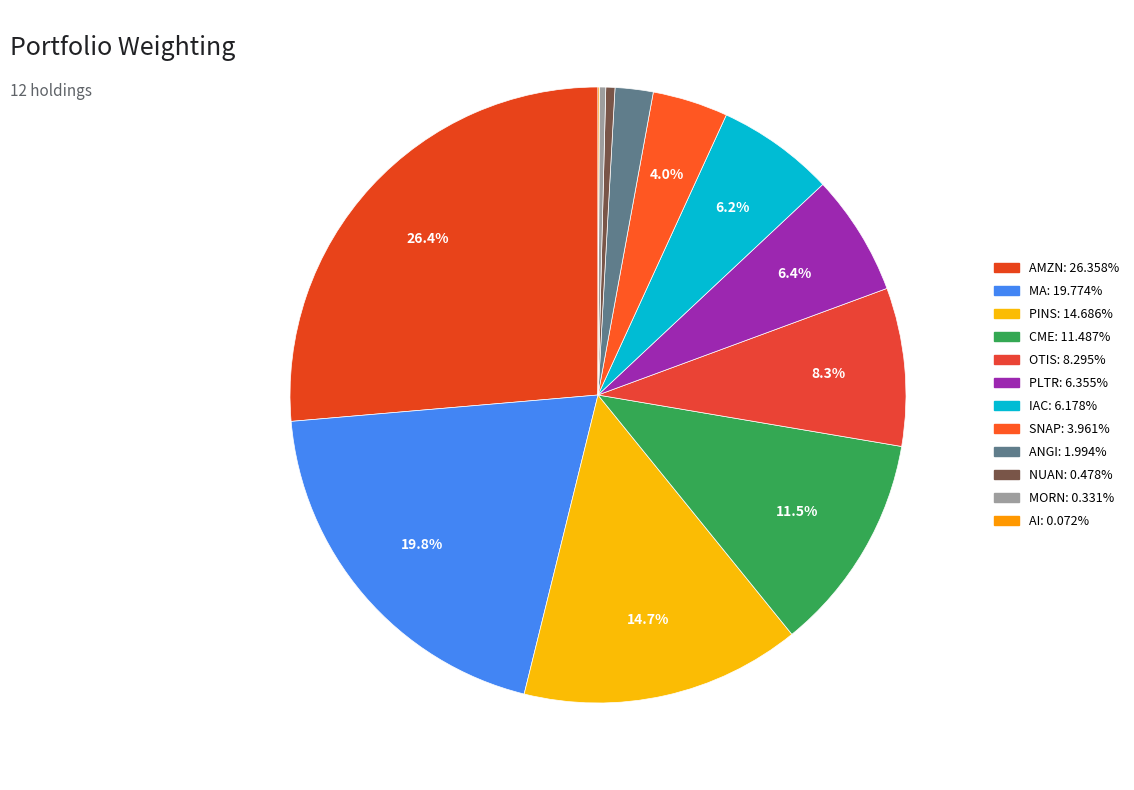

To the nearest percent, what is the average slice percentage?

8%